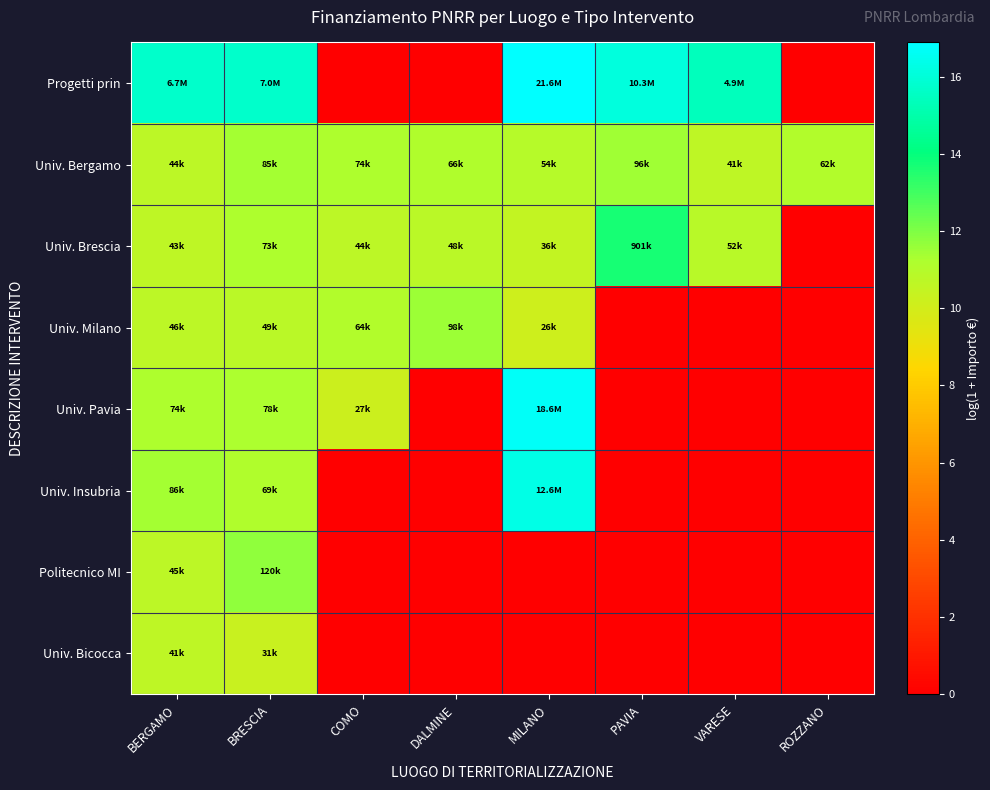

At which category is the sum across all series the highest?

BRESCIA